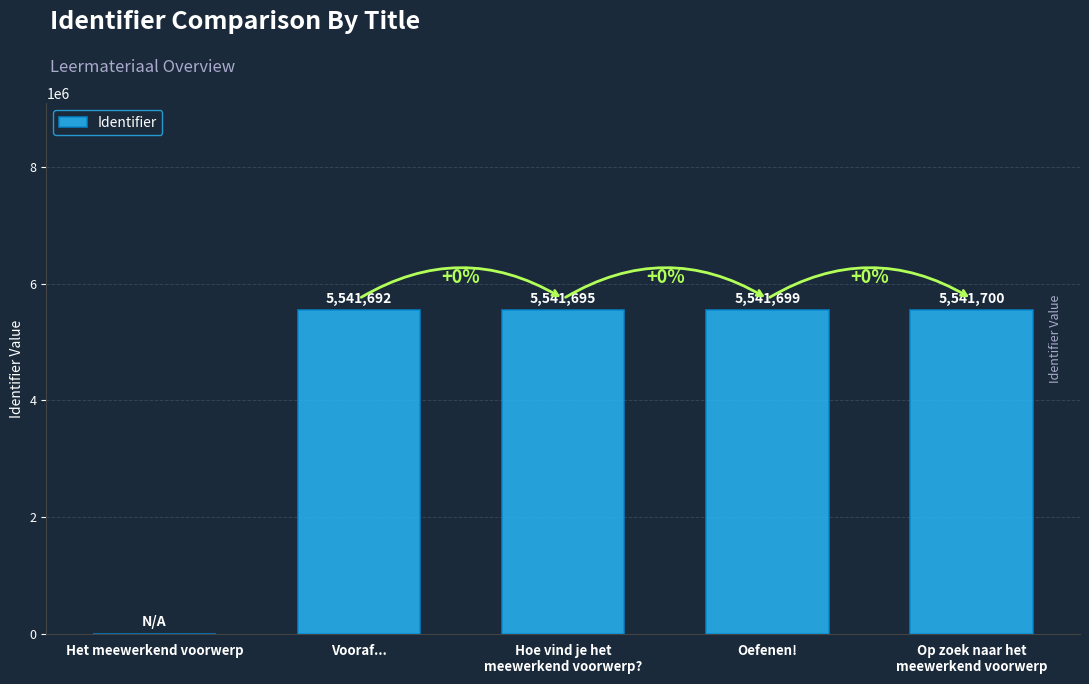

What is the greatest value displayed?

5541700